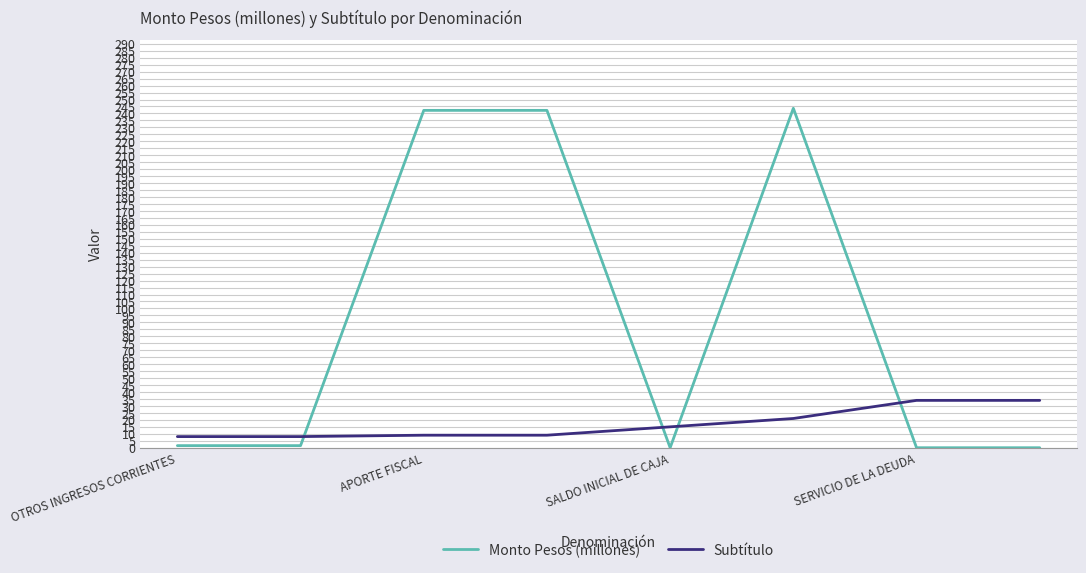

Which series ends up on top after the final intersection of Monto Pesos (millones) and Subtítulo?

Subtítulo